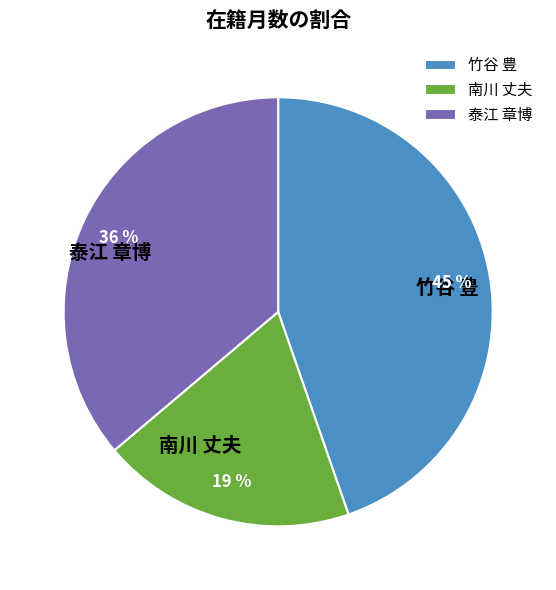

The 南川 丈夫 slice represents 19% of the pie. True or false?

True